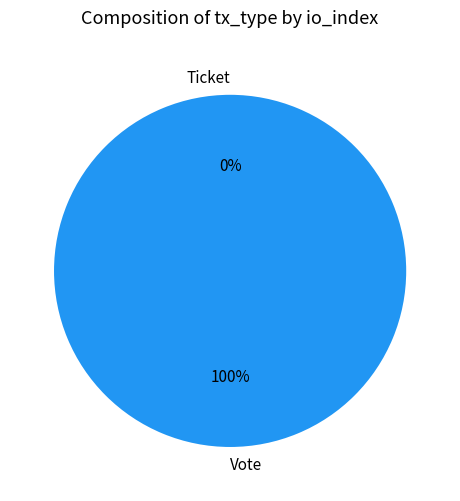

How many segments does this pie chart have?

2